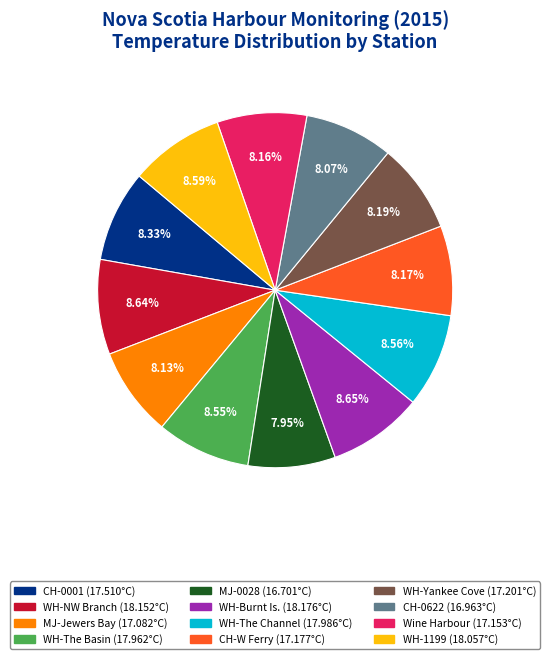

Does any single category account for the majority?

No